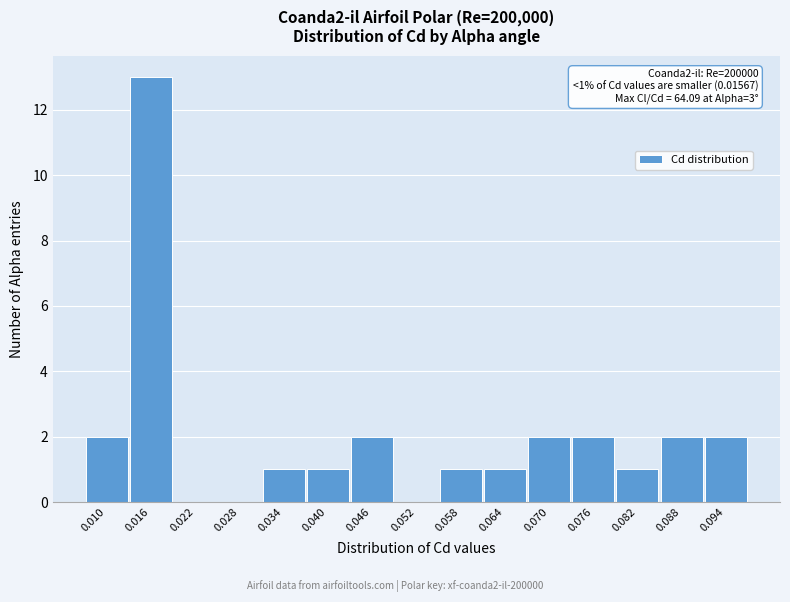

Reading left to right, transcribe all the data shown in this chart.

0.010=2	0.016=13	0.022=0	0.028=0	0.034=1	0.040=1	0.046=2	0.052=0	0.058=1	0.064=1	0.070=2	0.076=2	0.082=1	0.088=2	0.094=2